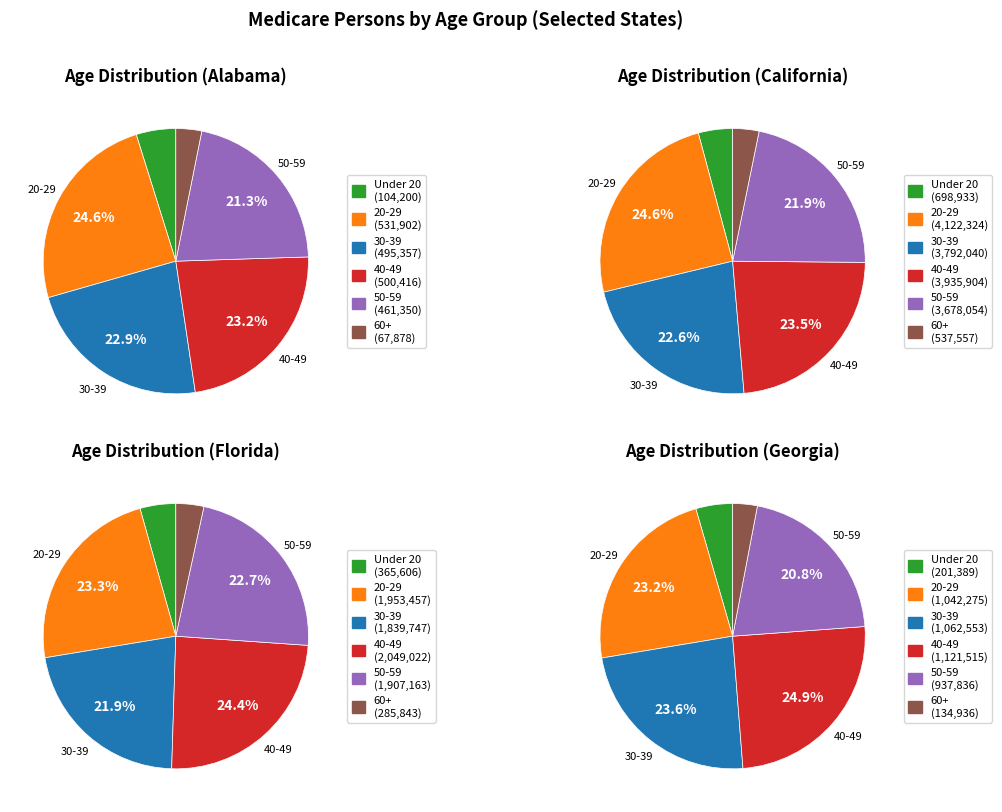

Does Georgia account for over 50% of the chart?

No